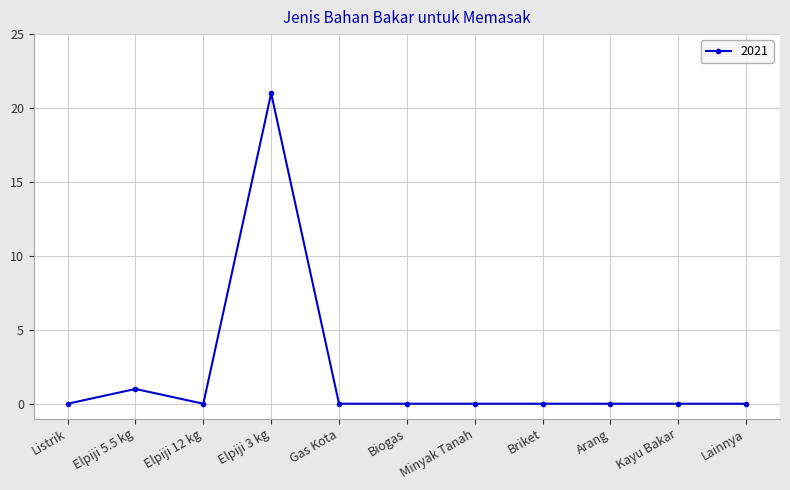

What is the label of the 6th point from the left?

Biogas